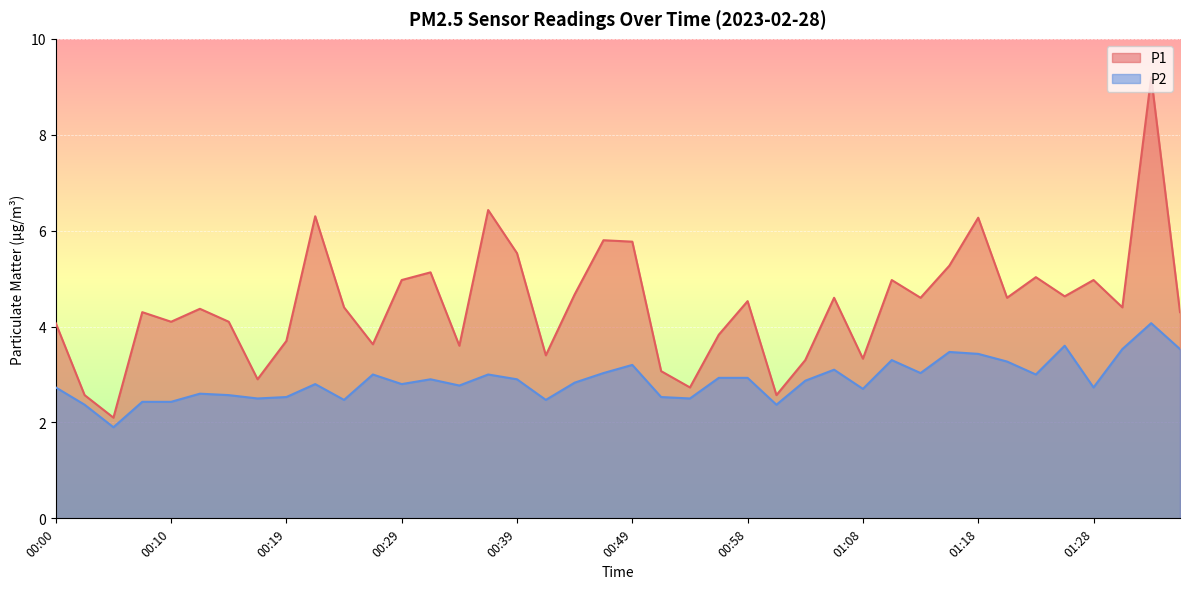

Rank the categories by P1 value from highest to lowest.

01:32, 00:36, 00:22, 01:18, 00:46, 00:49, 00:39, 01:15, 00:32, 01:23, 00:29, 01:10, 01:28, 00:44, 01:25, 01:06, 01:13, 01:20, 00:58, 00:24, 01:30, 00:12, 00:07, 01:35, 00:10, 00:15, 00:00, 00:56, 00:19, 00:27, 00:34, 00:41, 01:08, 01:03, 00:51, 00:17, 00:53, 00:02, 01:01, 00:05